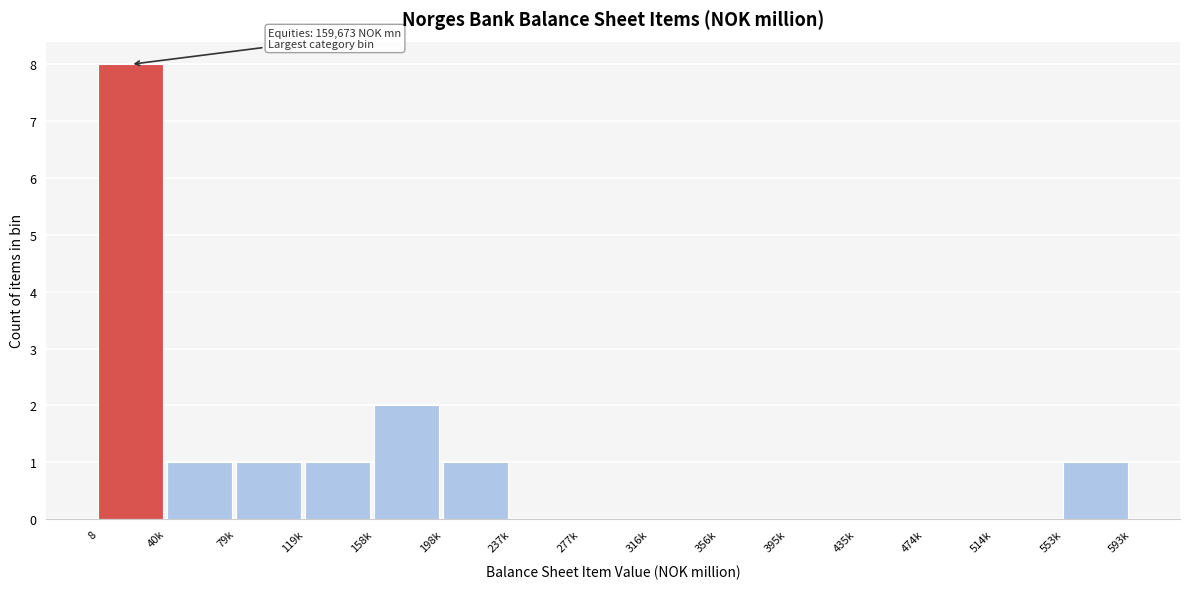

Reading right to left, extract all data points from this chart.

553k=1	514k=0	474k=0	435k=0	395k=0	356k=0	316k=0	277k=0	237k=0	198k=1	158k=2	119k=1	79k=1	40k=1	8=8